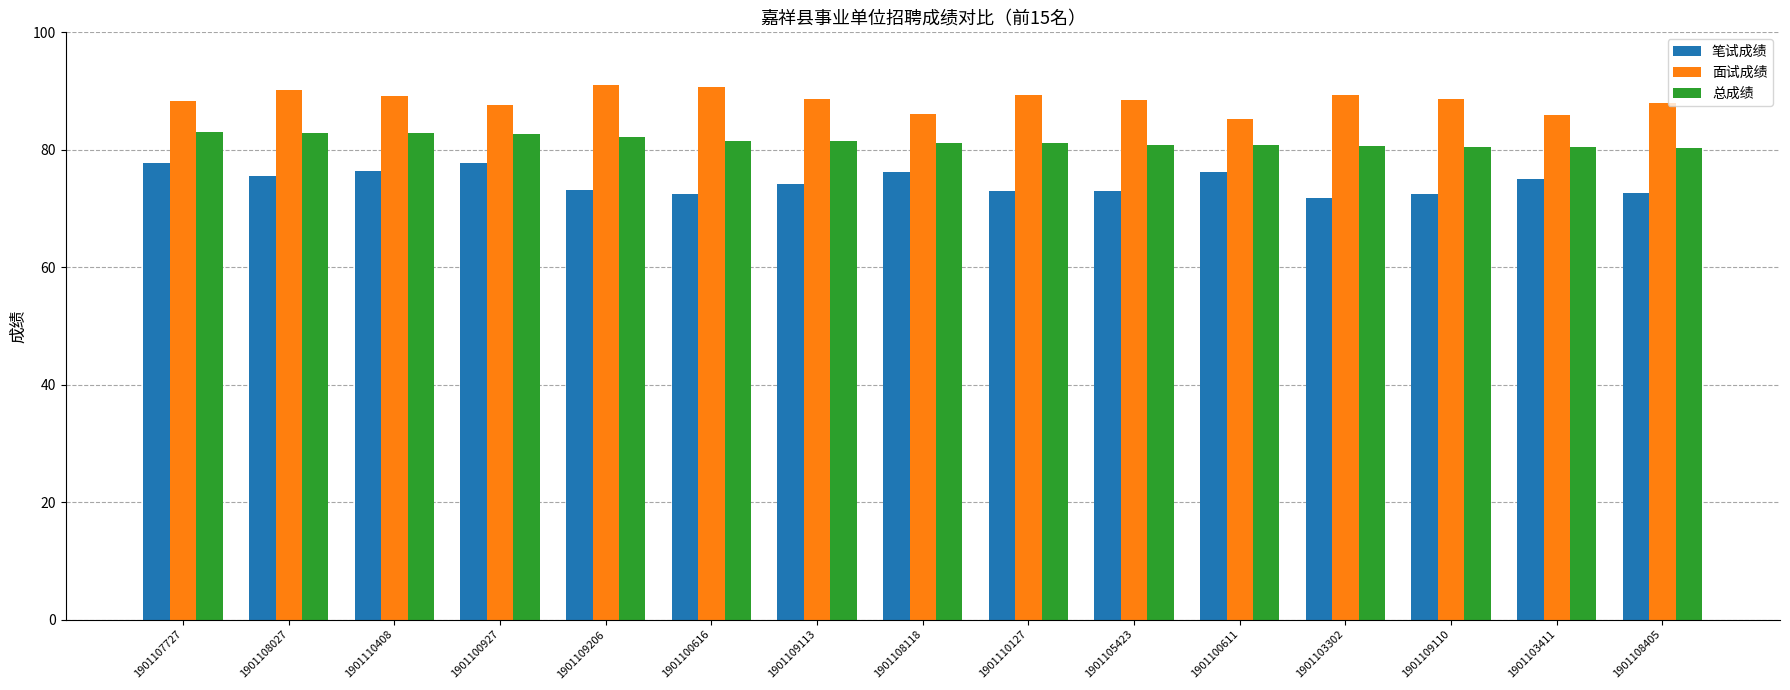

What is the smallest value displayed?

71.8